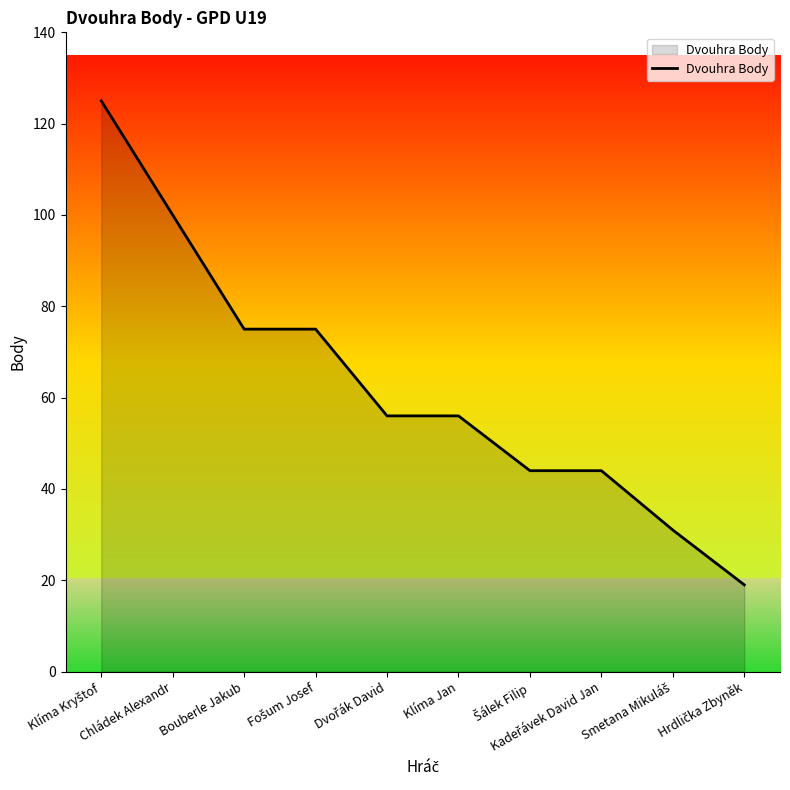

What is the difference between the maximum and second lowest values?

94